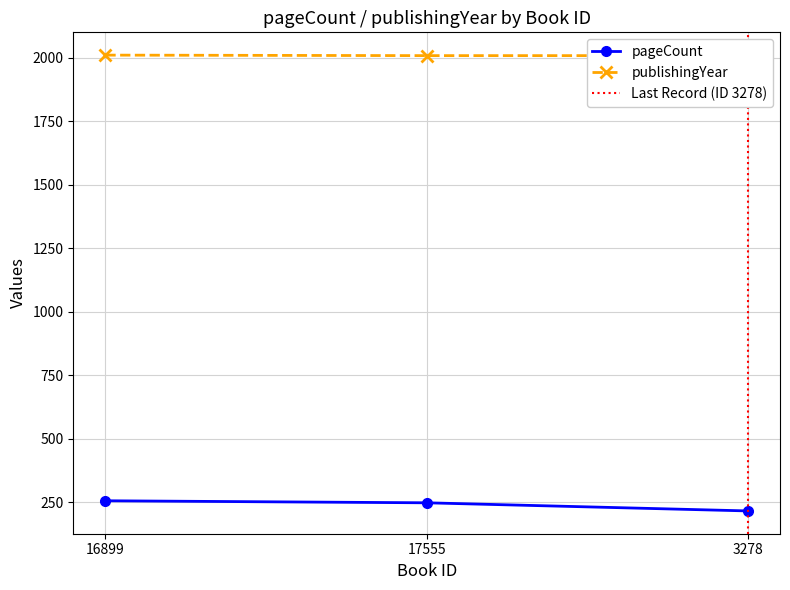

Reading left to right, extract all data points from this chart.

pageCount: 256	248	216
publishingYear: 2010	2008	2008